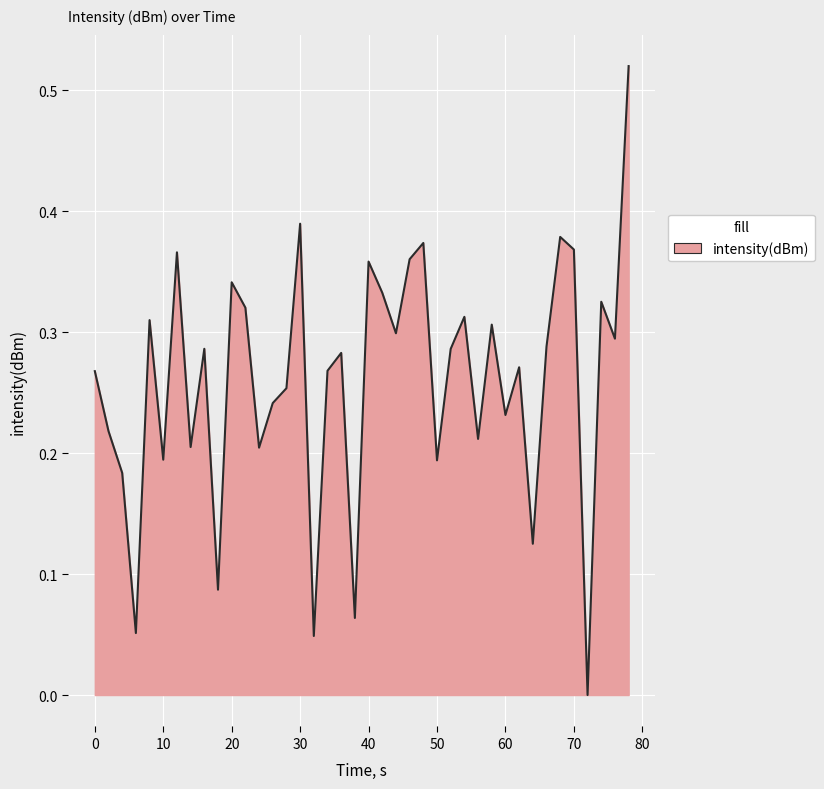

True or false: the data shows 0.3 at 10.

False